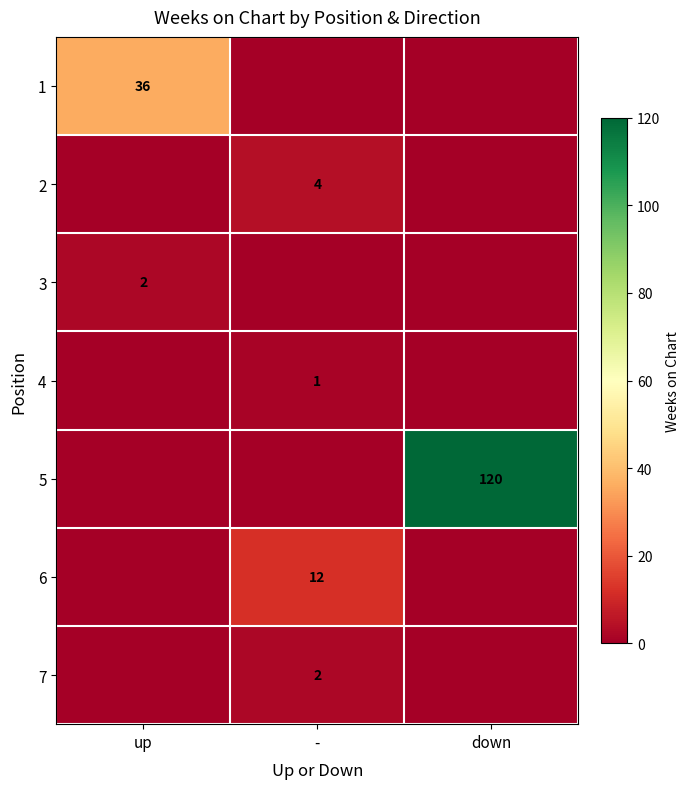

Is it true that 6 equals 12 at -?

True